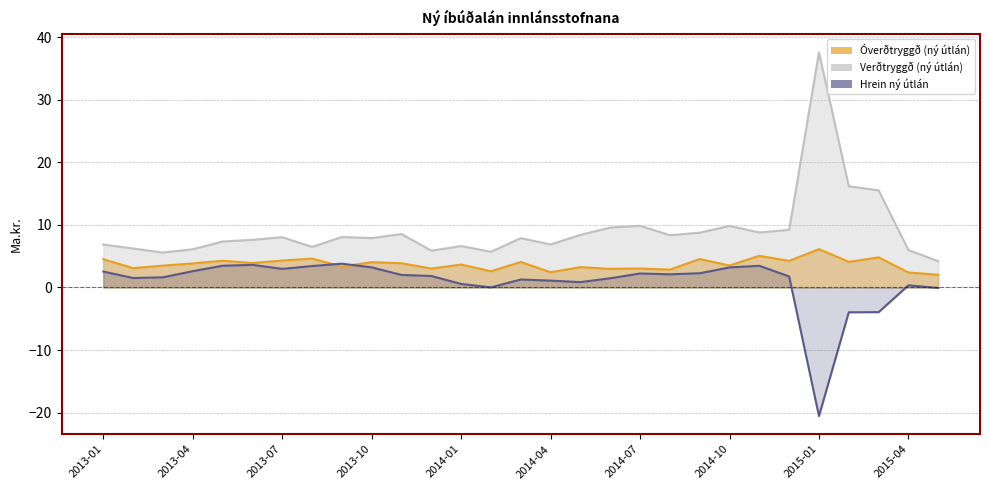

True or false: Óverðtryggð (ný útlán) and Hrein ný útlán intersect in this chart.

True